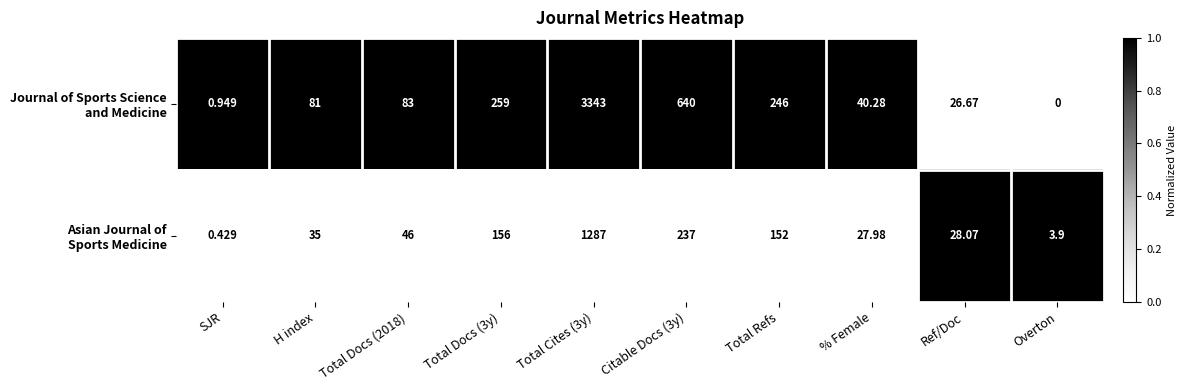

Between Citable Docs (3y) and H index, which is larger?

Citable Docs (3y)